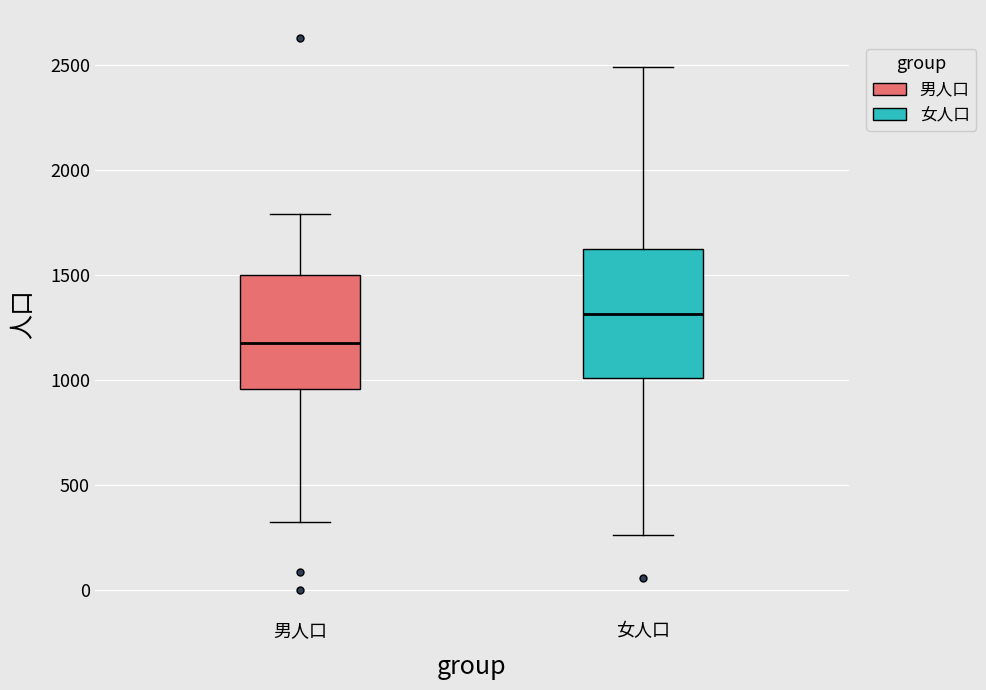

Reading left to right, read every box against the y-axis: the position of its median line, the range the box covers, and the ends of its whiskers. The values are not printed on the chart, so give them approximately, as read against the axis.

男人口: median 1200, box 950 to 1500, whiskers 350 to 1800
女人口: median 1300, box 1000 to 1650, whiskers 250 to 2500